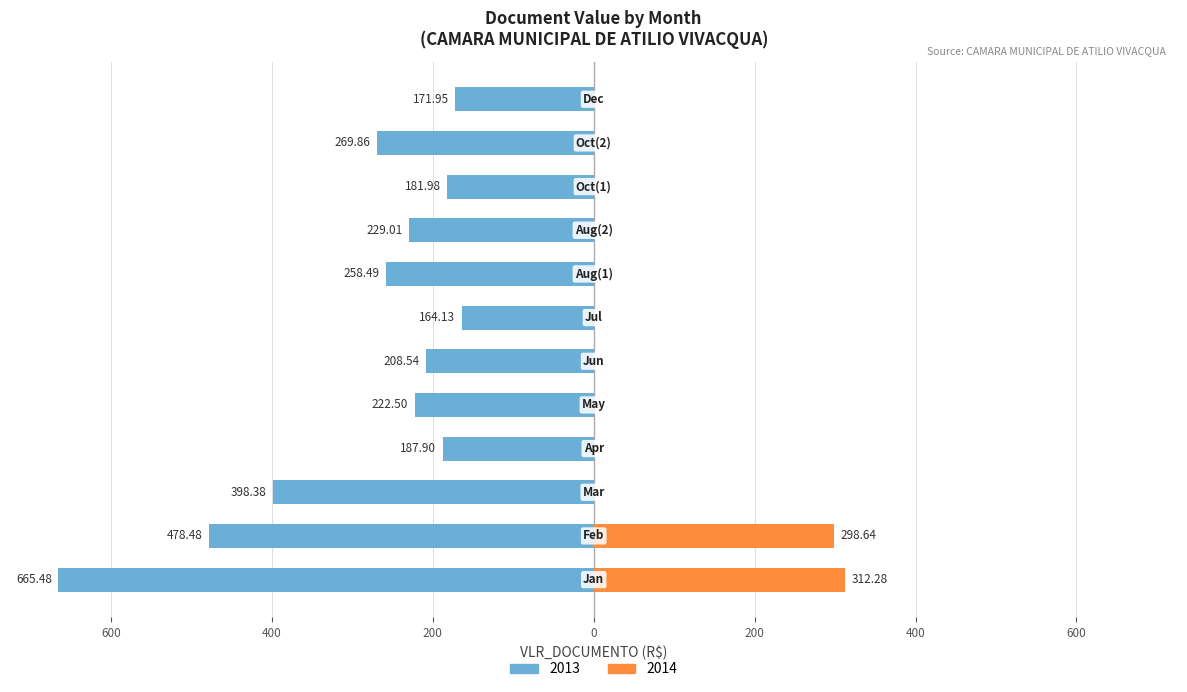

What is the average value?

289.1